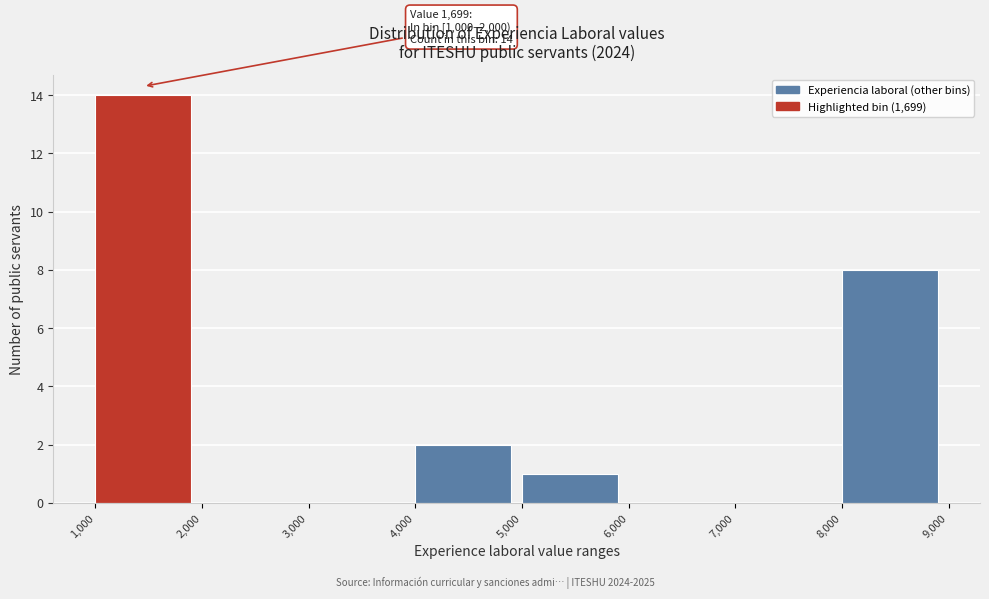

Over which range of the x-axis is the bar tallest?

1,000 to 2,000